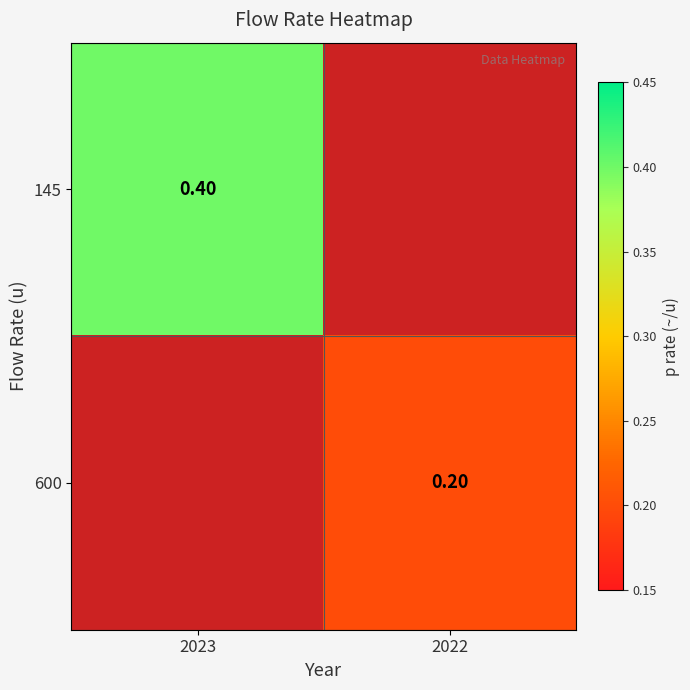

Is the value of 600 at 2022 greater than the value of 145 at 2023?

No